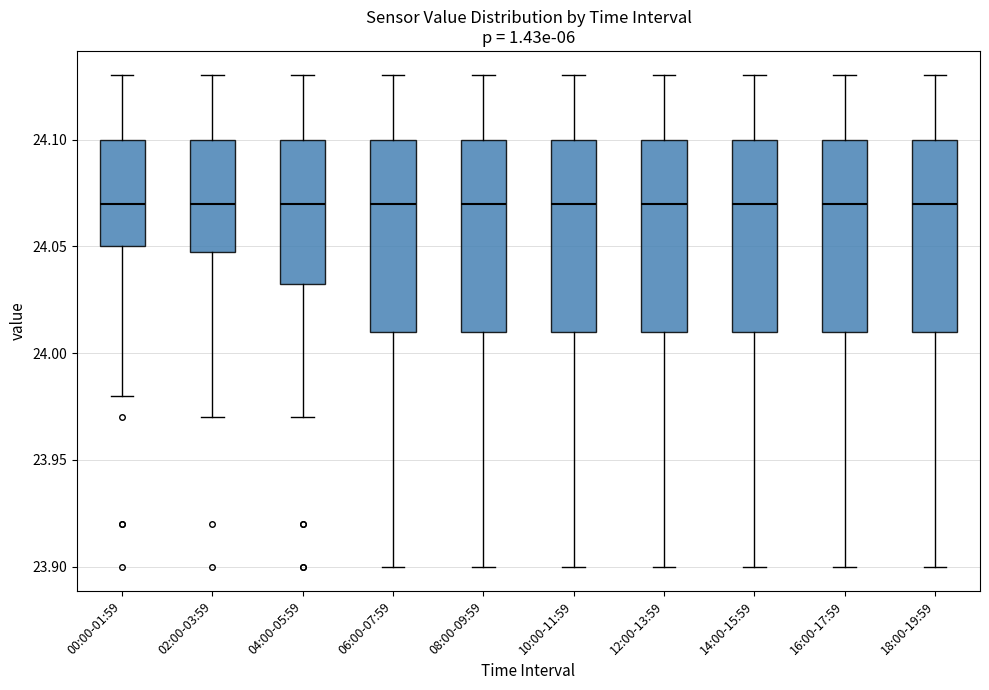

Where does the lower whisker of the box for 00:00-01:59 end on the y-axis? The values are not printed on the chart, so give them approximately, as read against the axis.

23.980